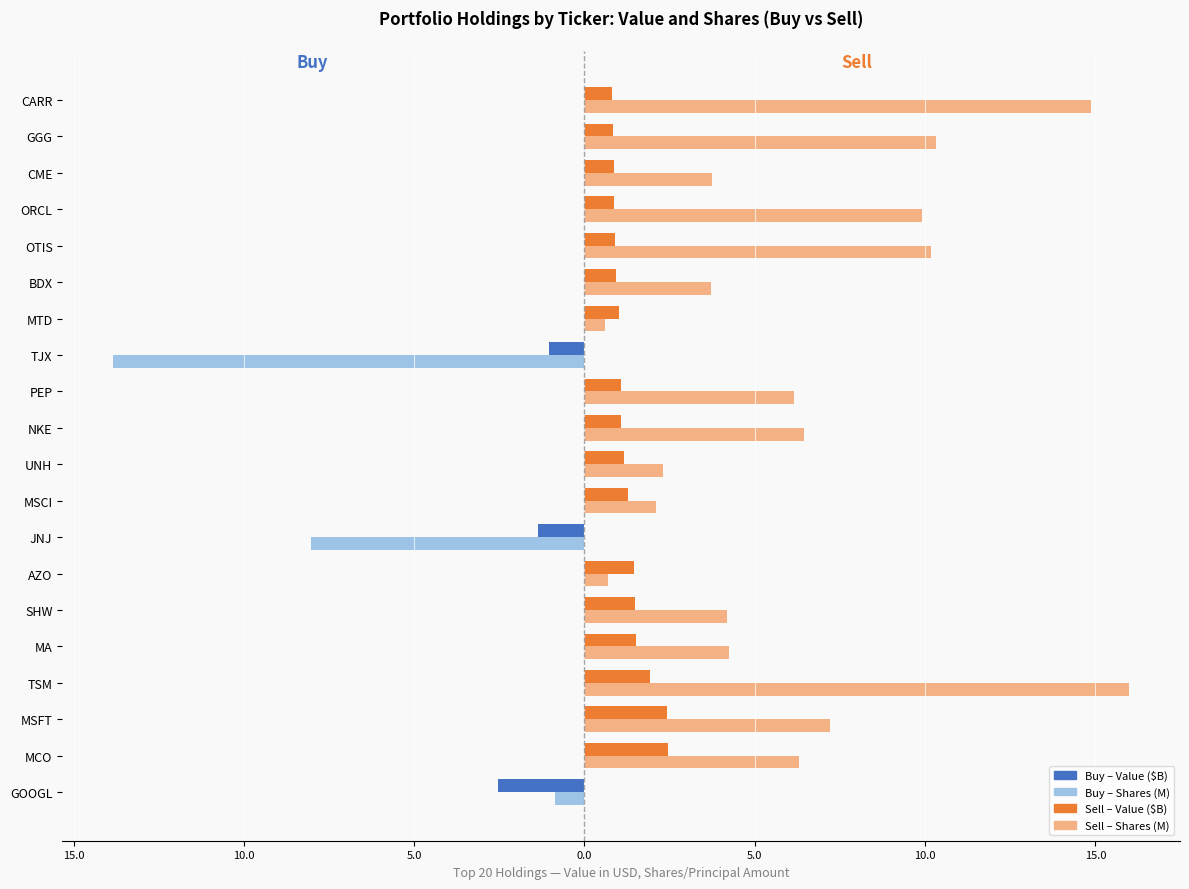

How many groups of bars are there?

20